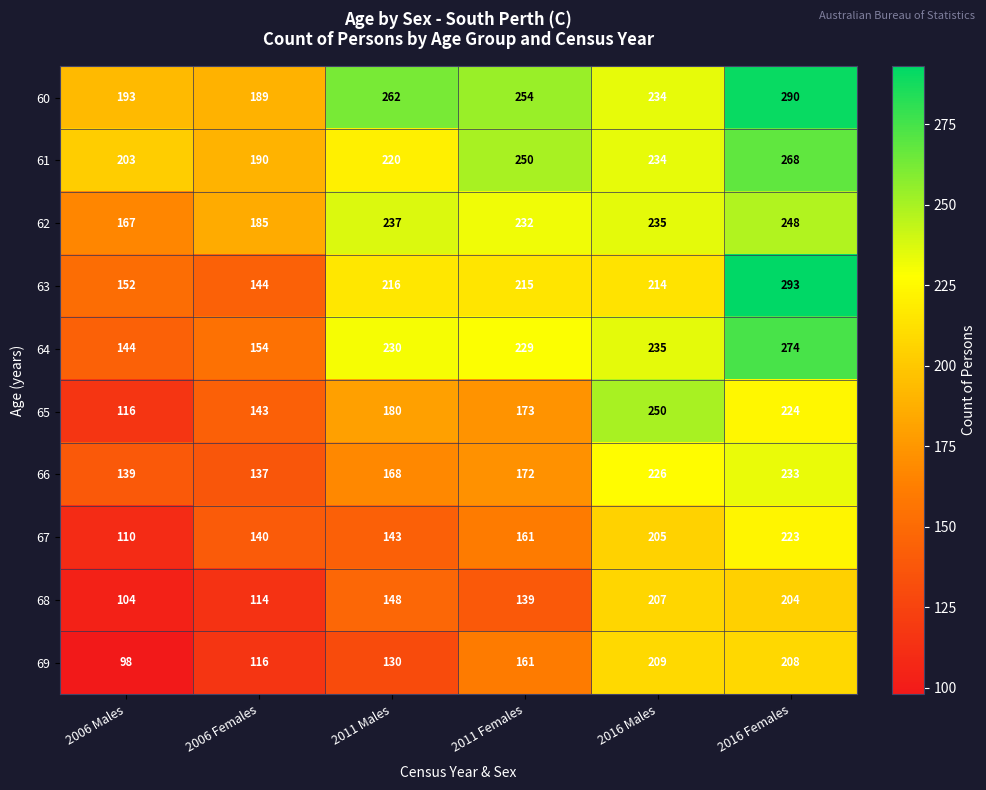

Which series has the largest total across all categories?

60